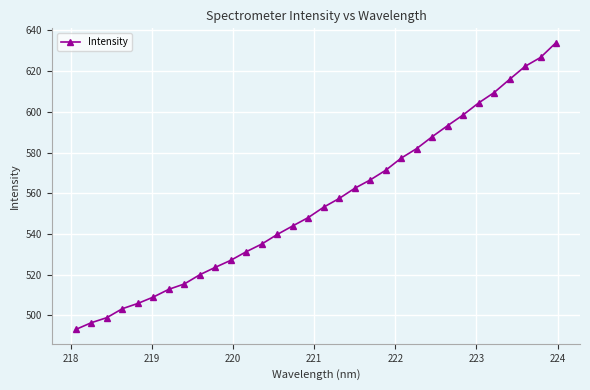

What is the difference between the second highest and second lowest values?

130.2